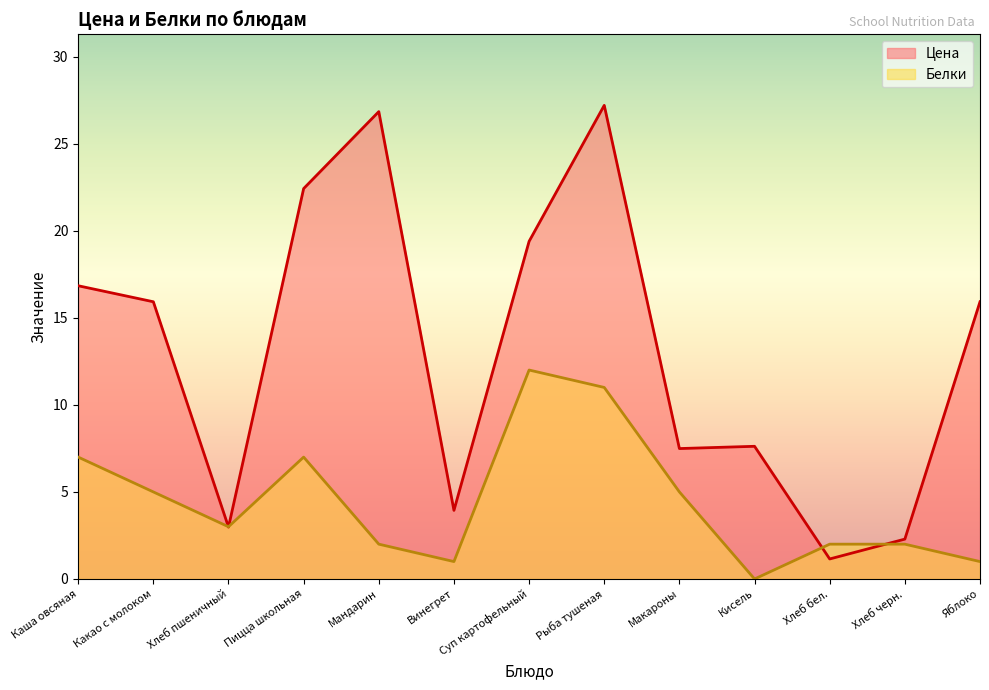

What is the average value of the Цена series?

13.1